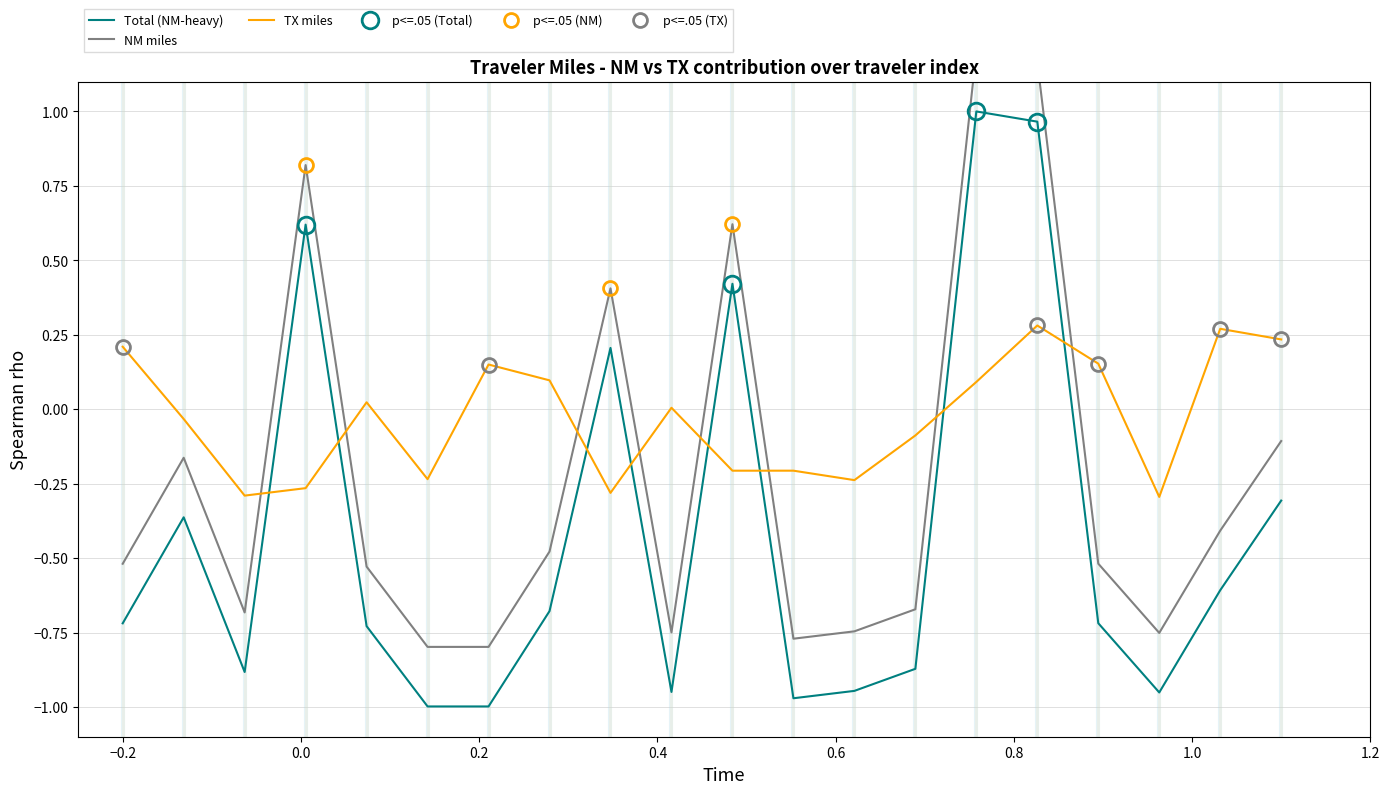

How many data points in Total are less than 0?

15